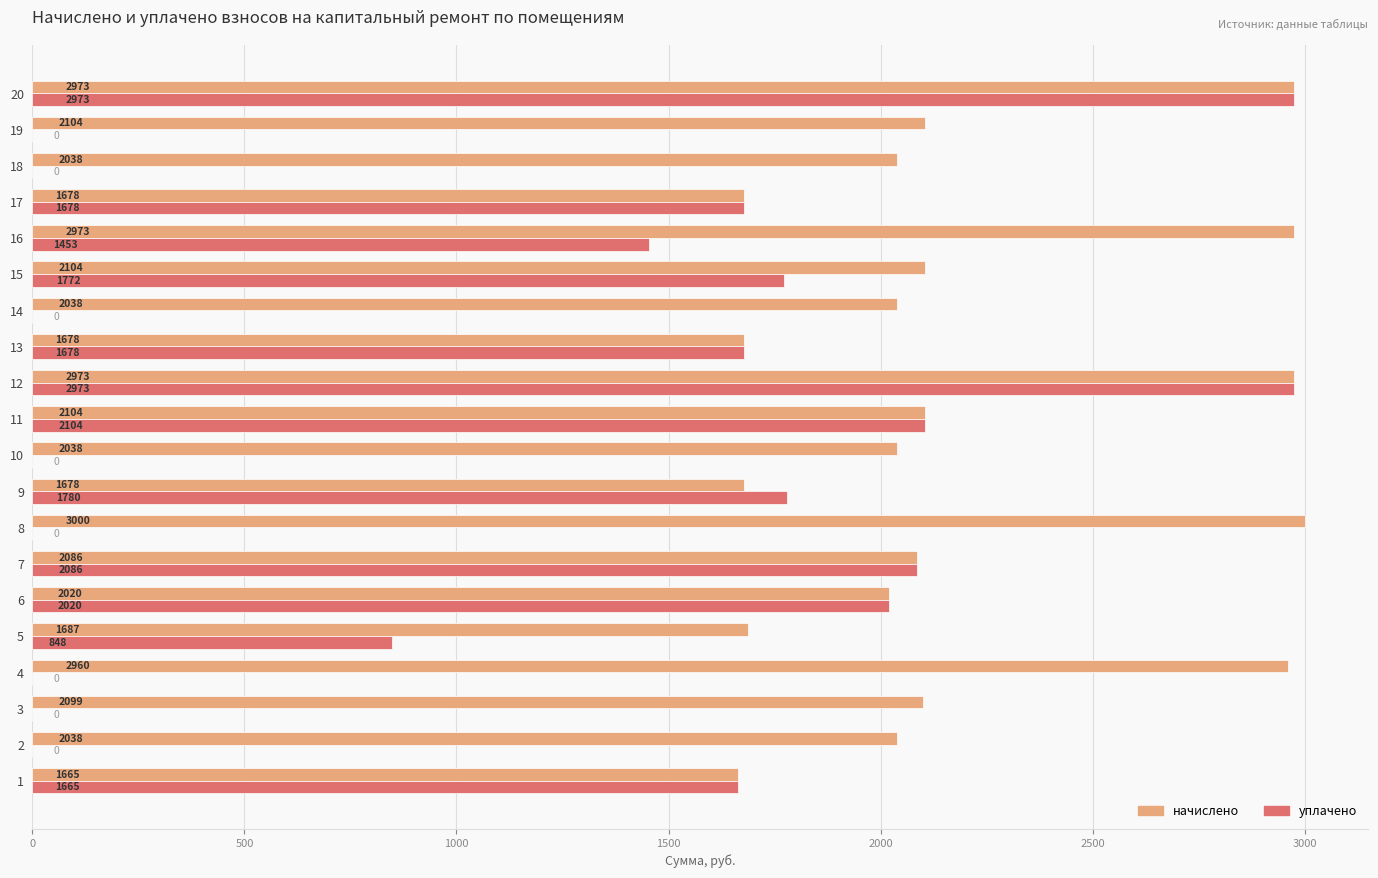

Is it true that начислено equals 1664.6 at 1?

True